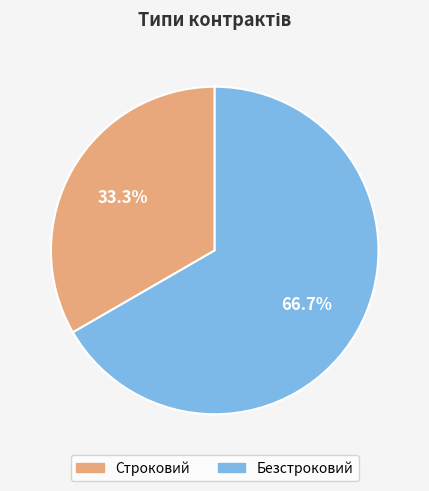

To the nearest percent, what percentage of the pie is Строковий?

33%